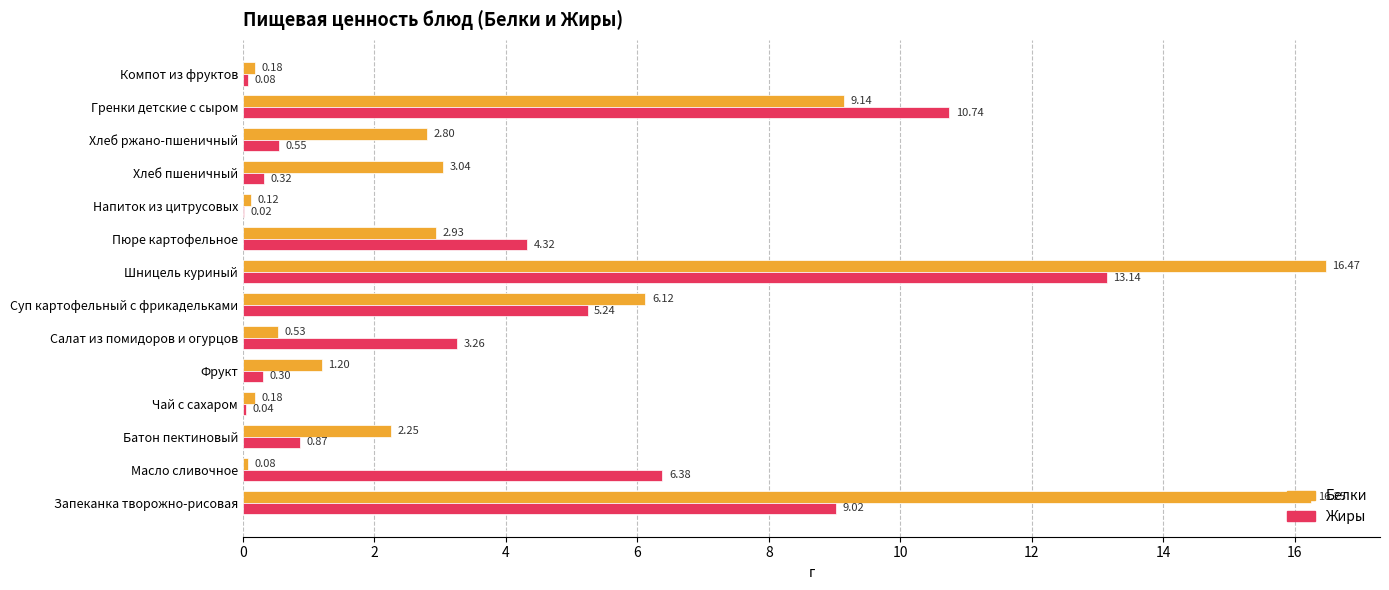

Where is Жиры nearest to the value 6?

Масло сливочное